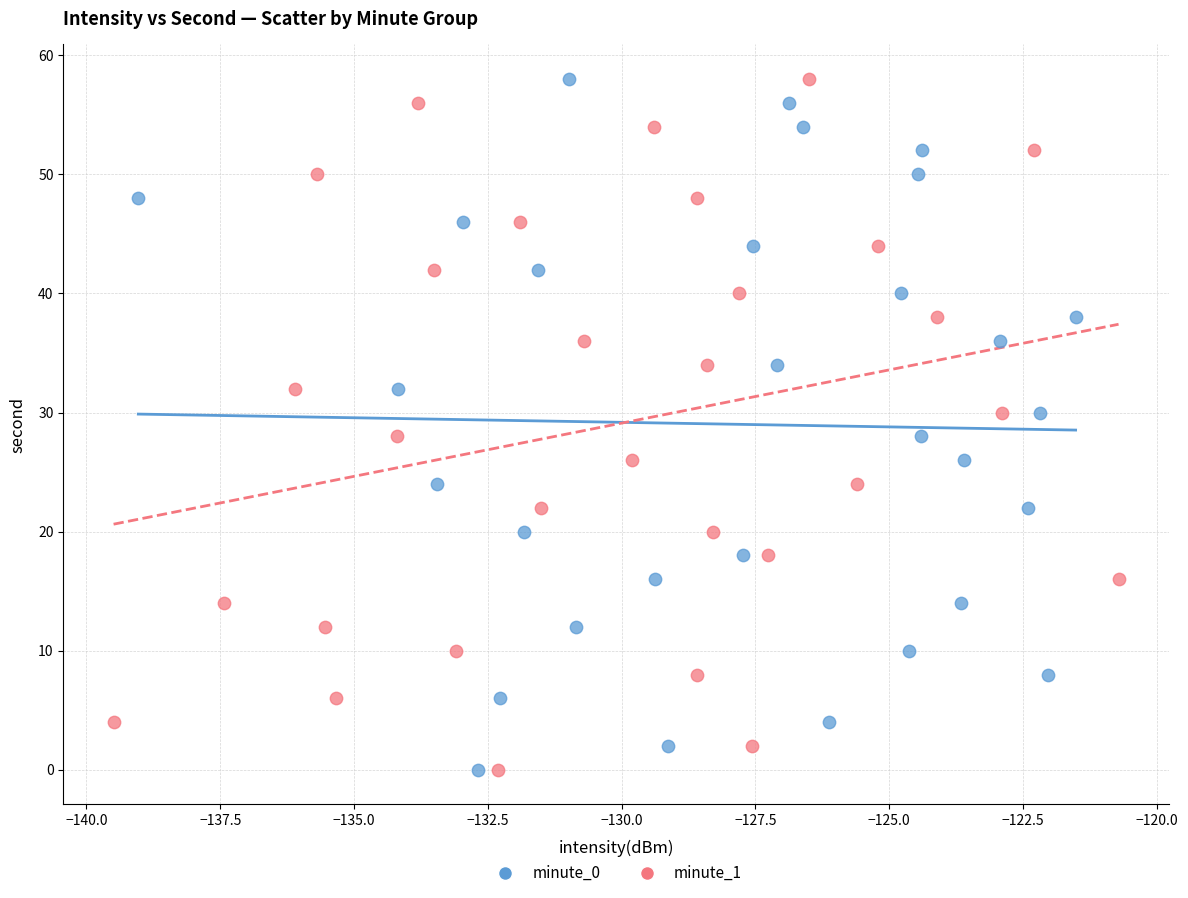

What are all the series names shown in the legend?

minute_0, minute_1